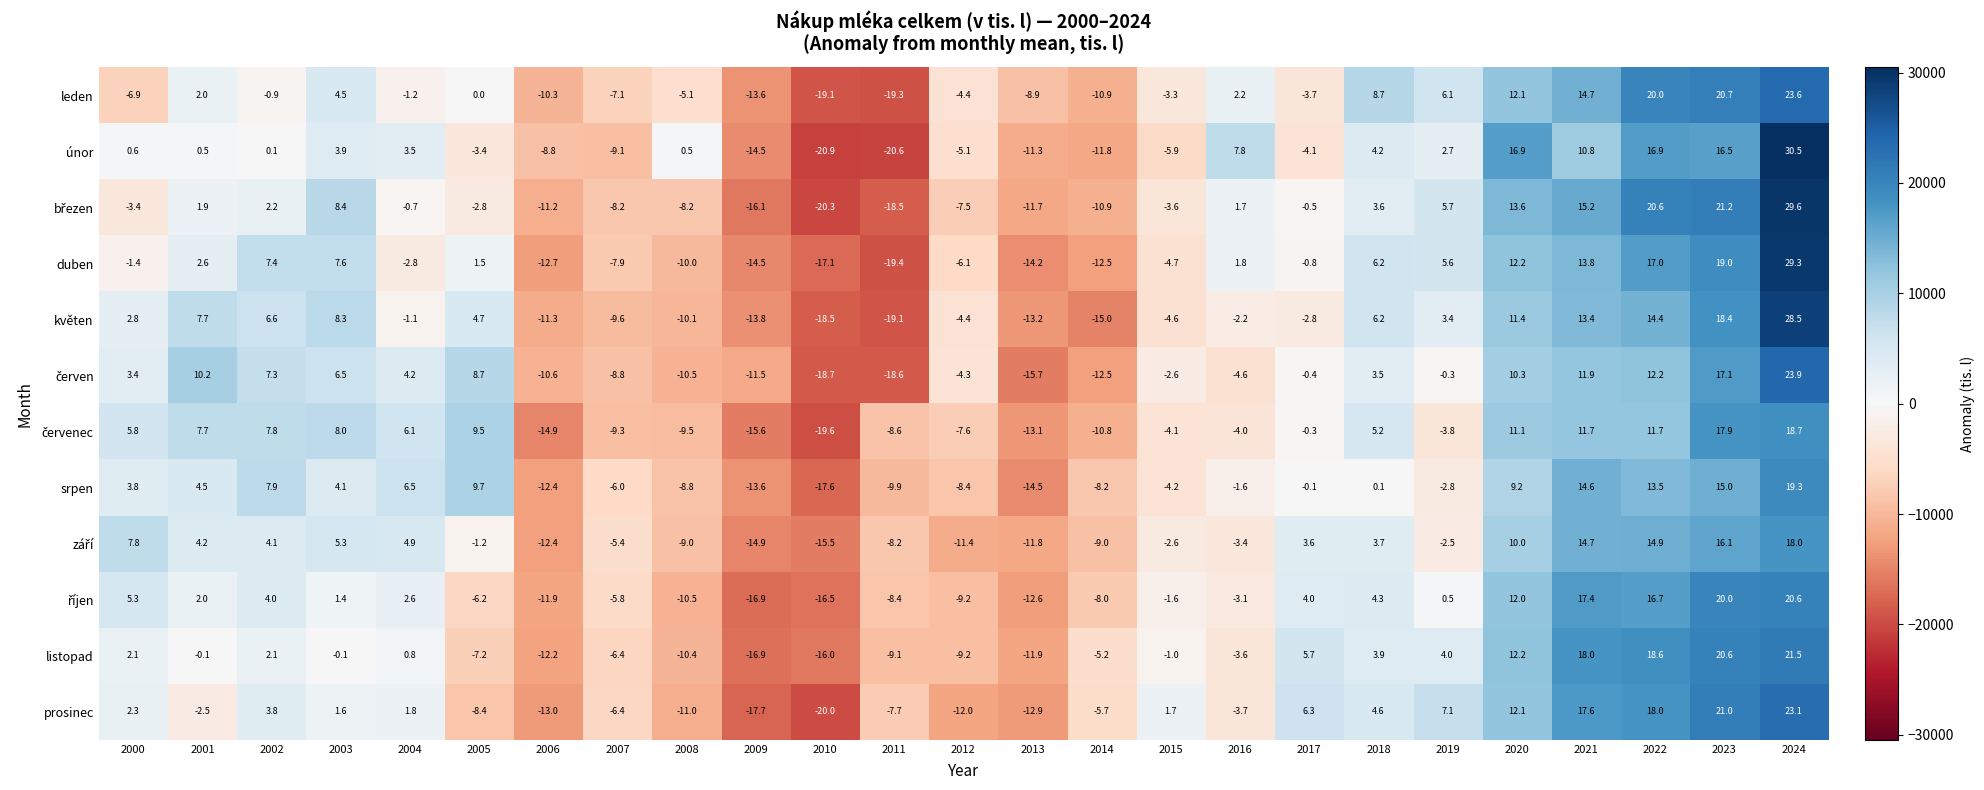

Which series has the largest range (max minus min)?

únor